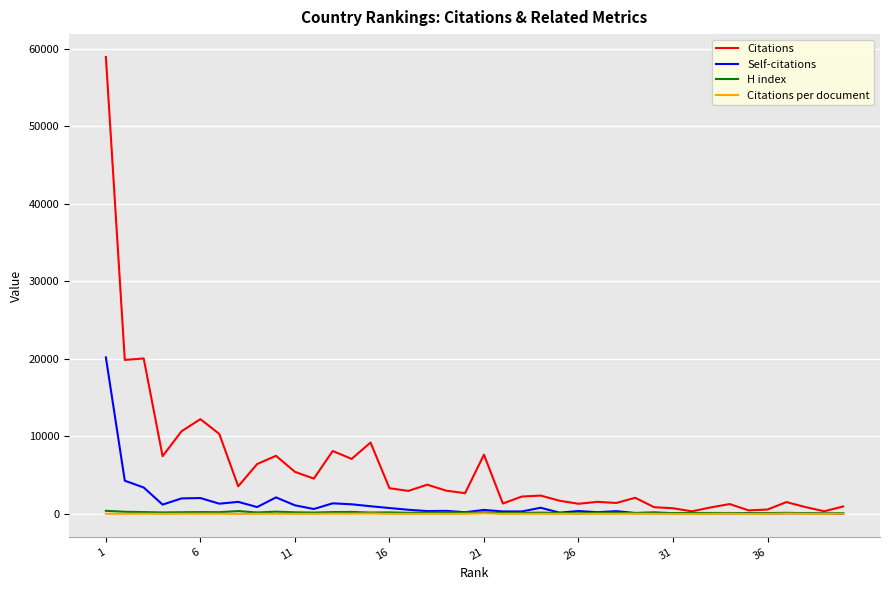

What is the greatest value displayed?

58929.0